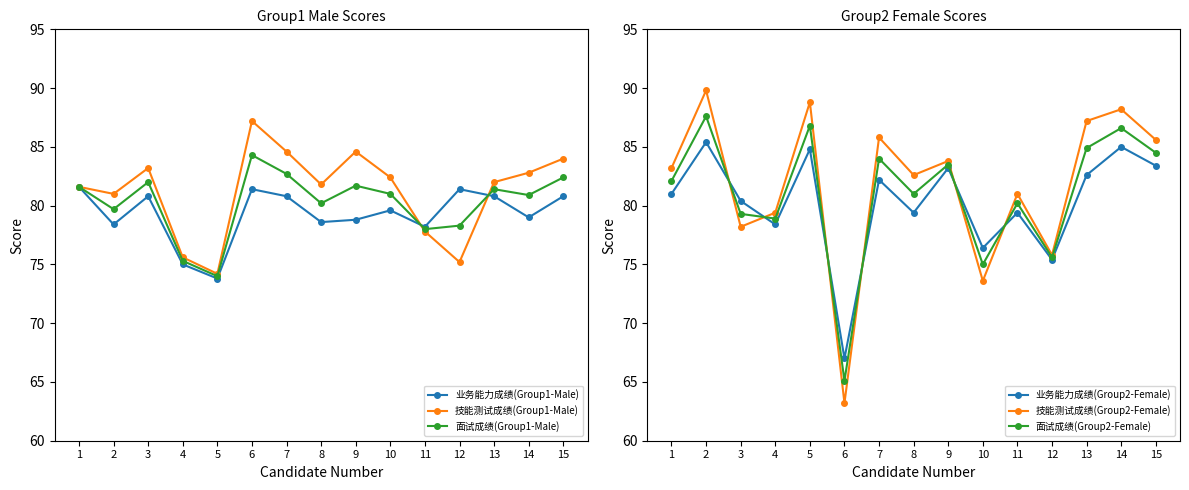

What value does the 业务能力成绩(Group2-Female) series have at 7?

82.2